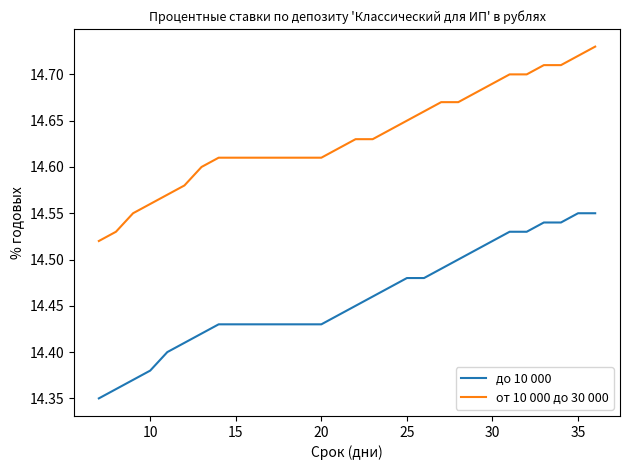

Which series has the largest total across all categories?

от 10 000 до 30 000